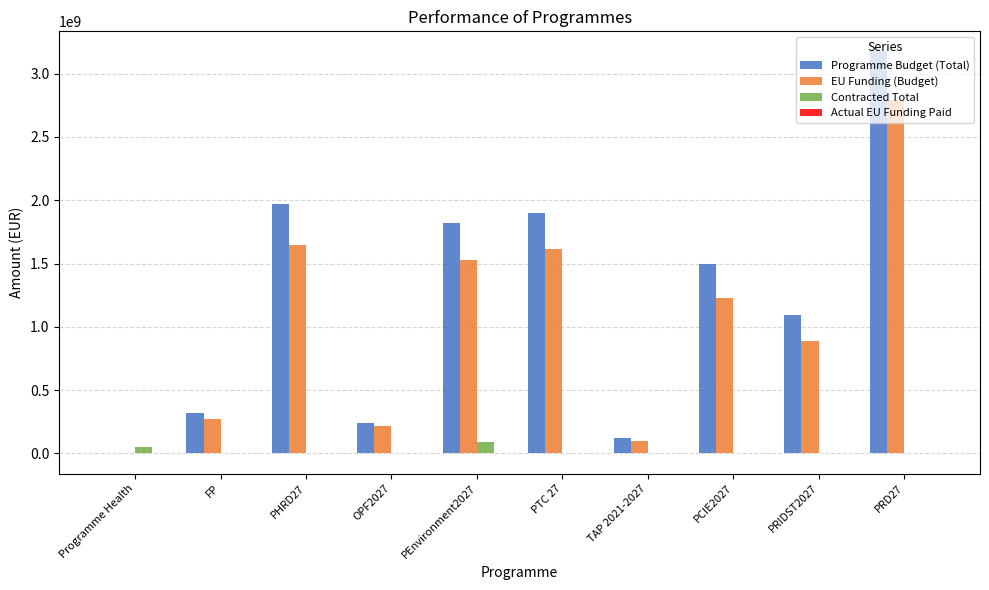

How many groups of bars are there?

10